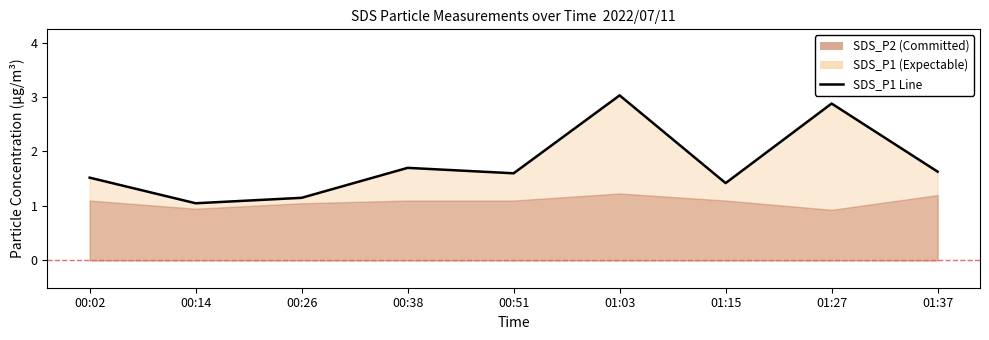

What is the difference between the values at 01:03 and 01:15?

1.6